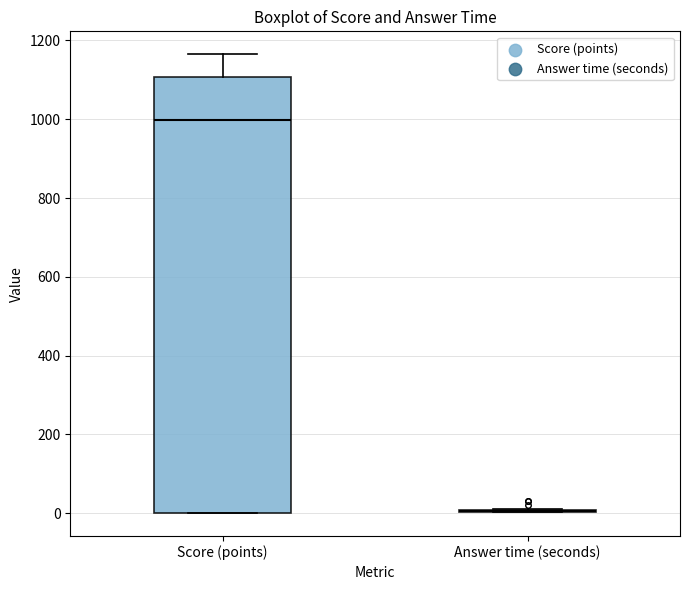

Comparing the boxes themselves (not the whiskers), which one is the tallest?

Score (points)